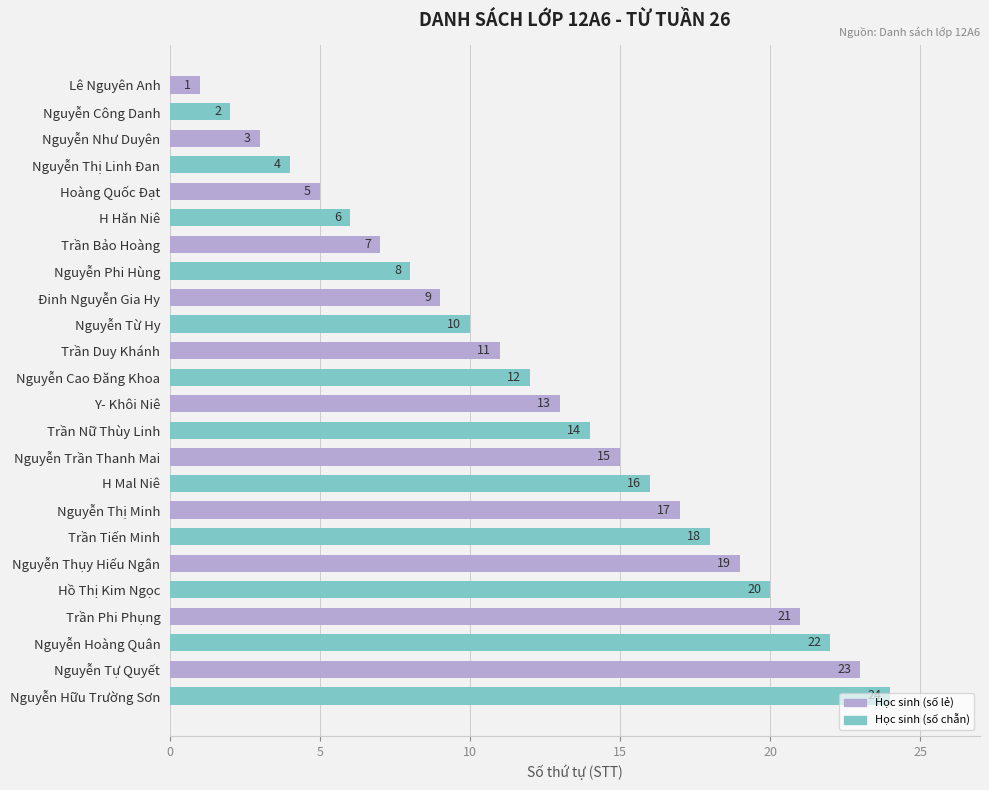

Is it true that the value at Nguyễn Như Duyên is 5?

False